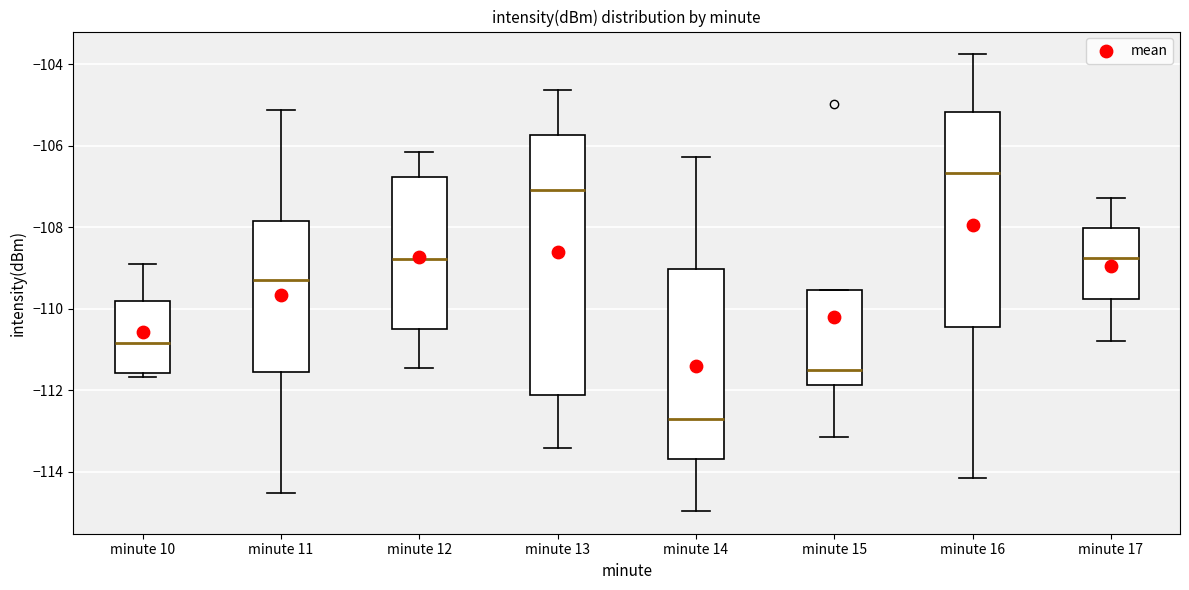

Which box's median line is the lowest?

minute 14